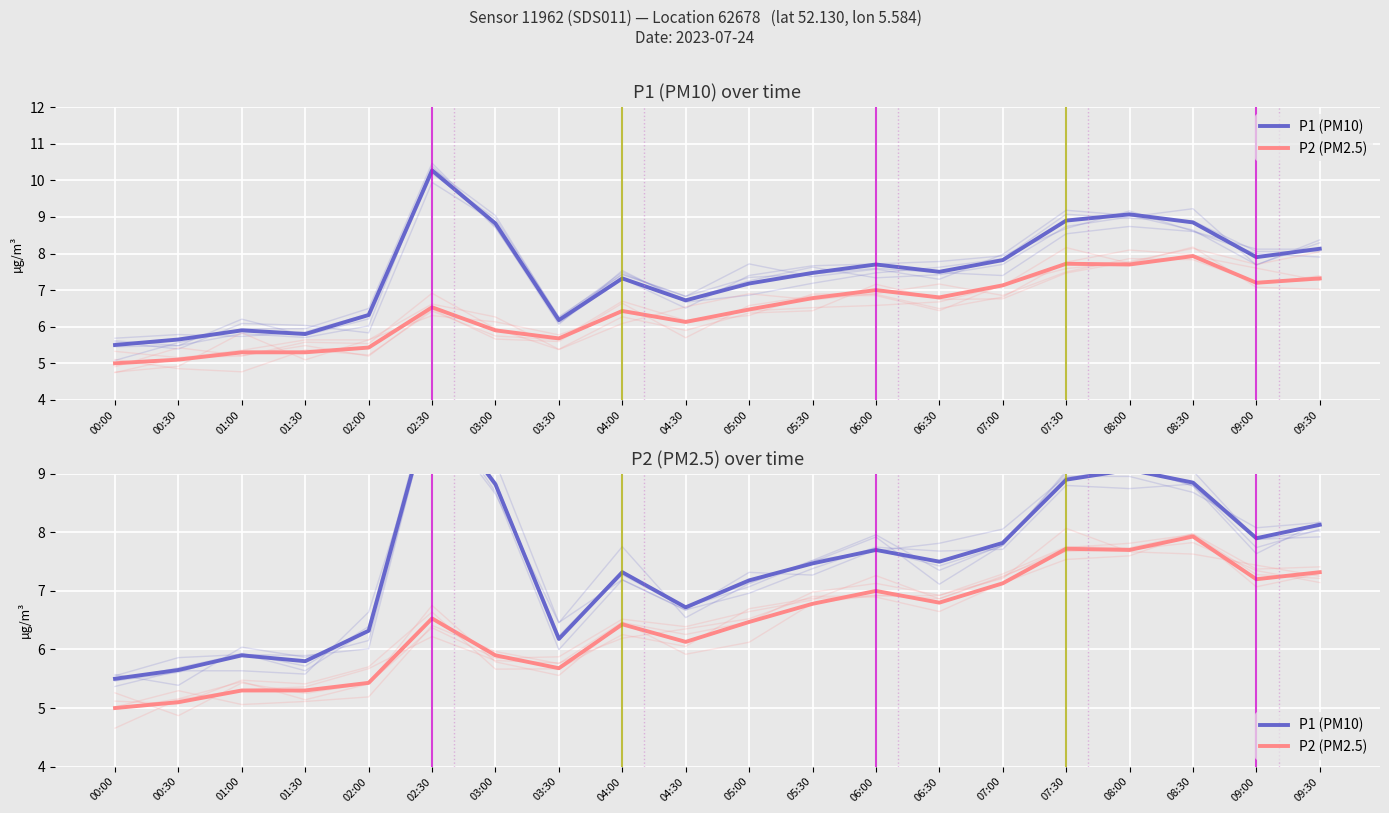

Where is the first local maximum for P1 (PM10)?

01:00